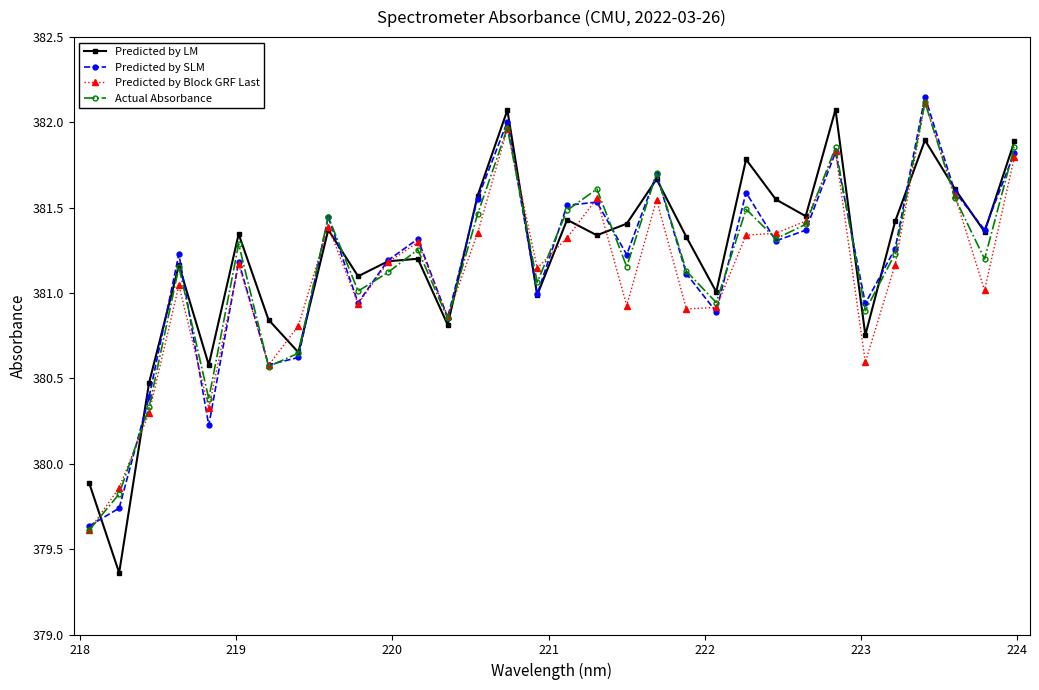

What is the highest value of the Predicted by Block GRF Last series?

382.1